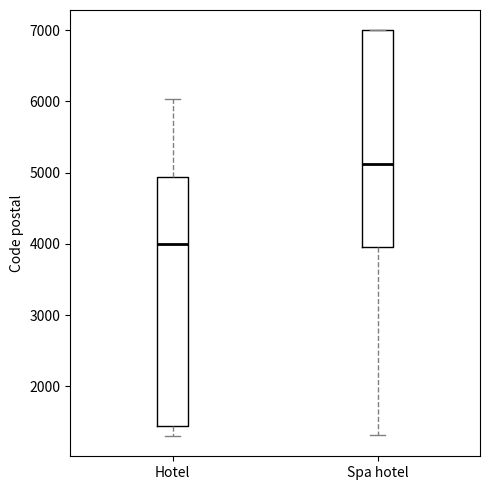

Which box has the highest median line?

Spa hotel